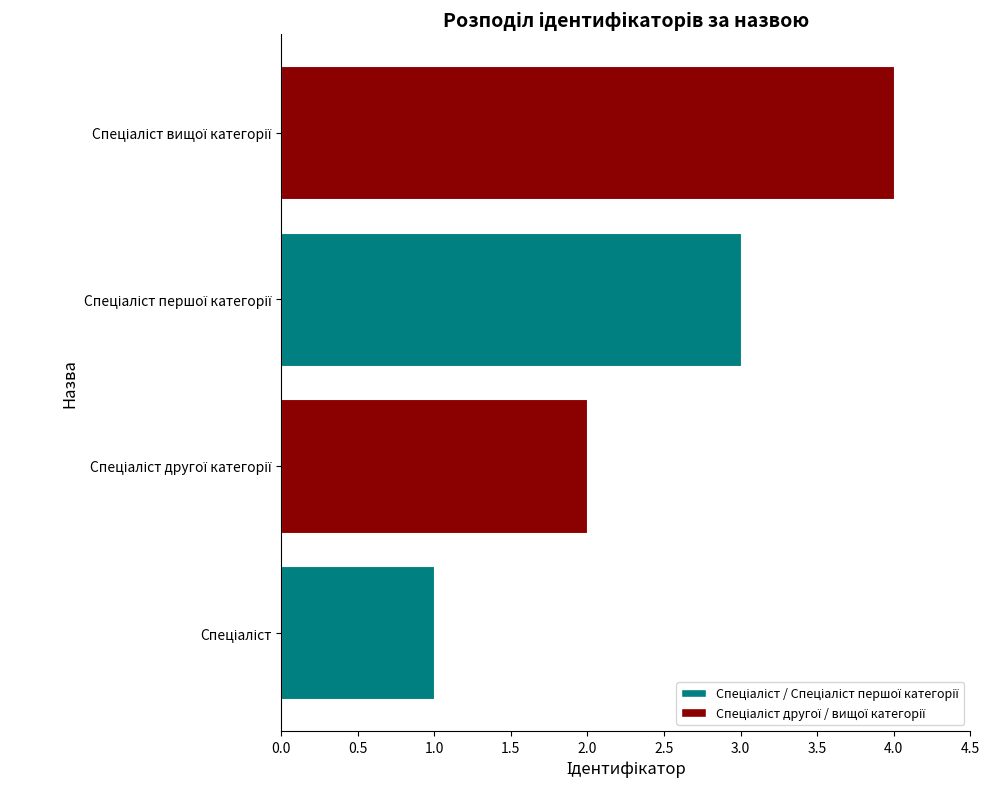

What is the maximum value shown in the chart?

4